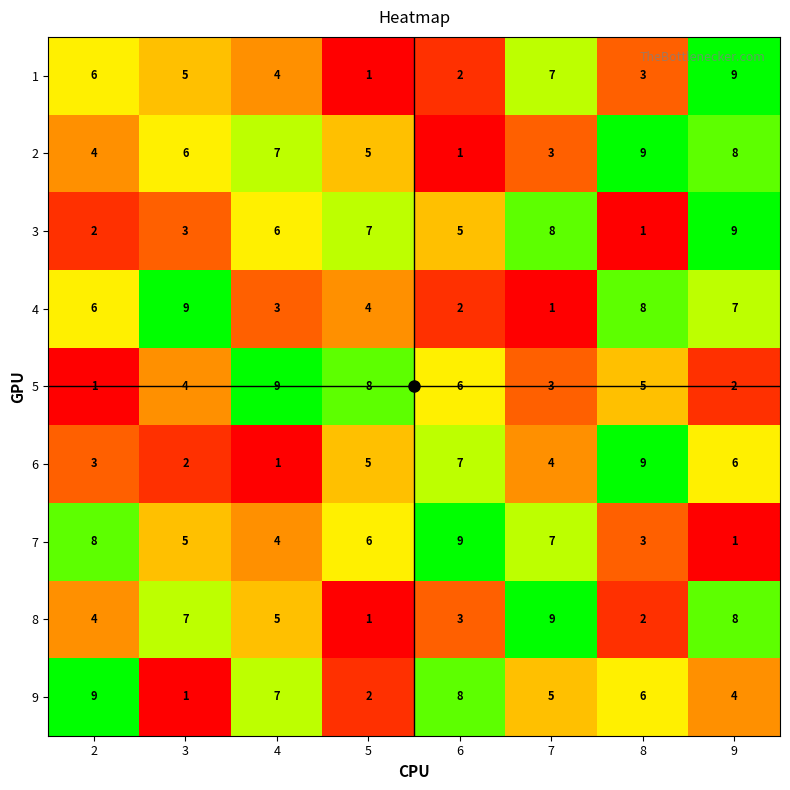

At which label is 3 closest to 5?

6